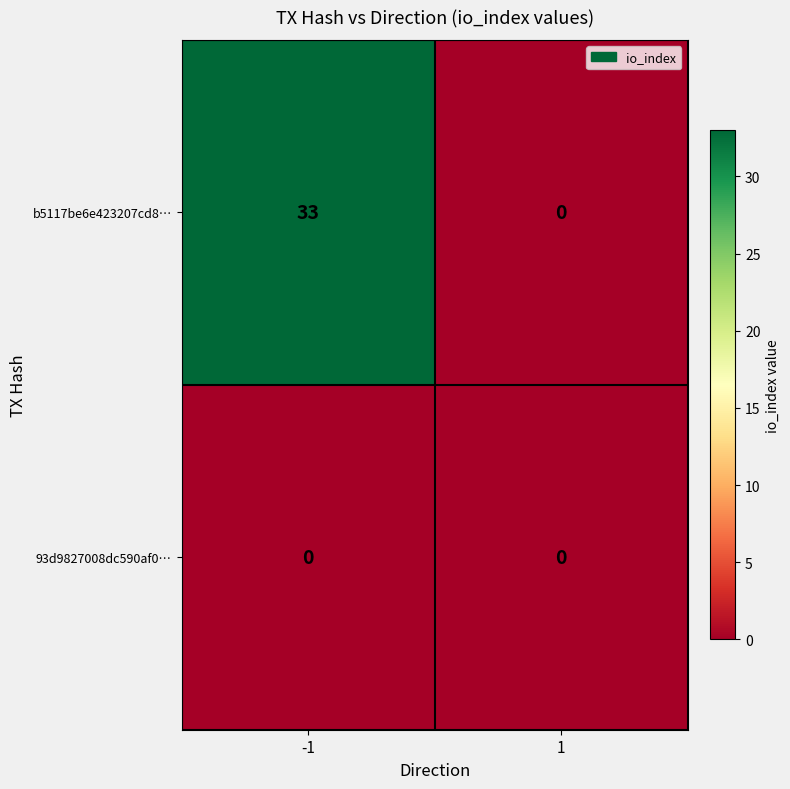

Rank the series by their average value, from lowest to highest.

93d9827008dc590af0…, b5117be6e423207cd8…